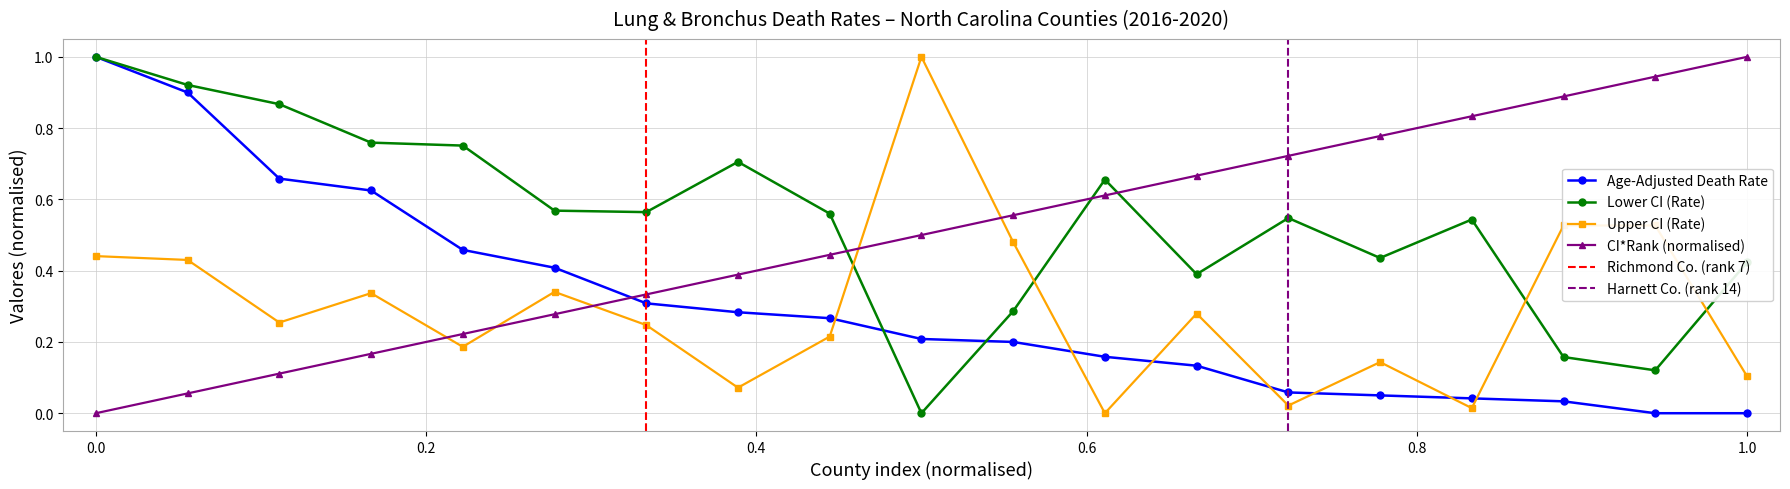

True or false: Lower CI (Rate) and Upper CI (Rate) intersect in this chart.

True